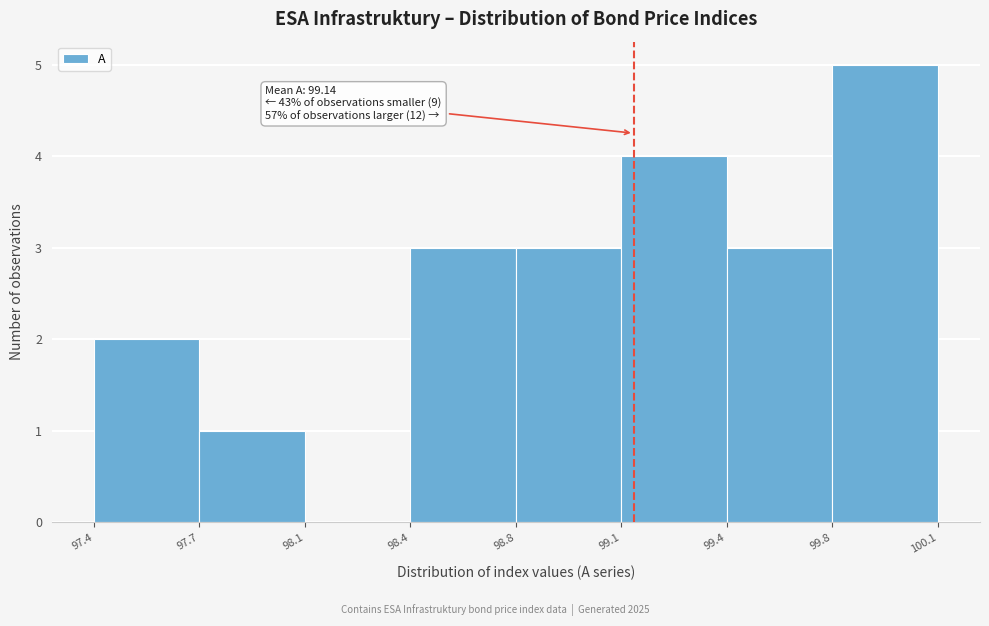

Reading left to right, what are all the values shown in this chart?

97.4=2	97.7=1	98.1=0	98.4=3	98.8=3	99.1=4	99.4=3	99.8=5